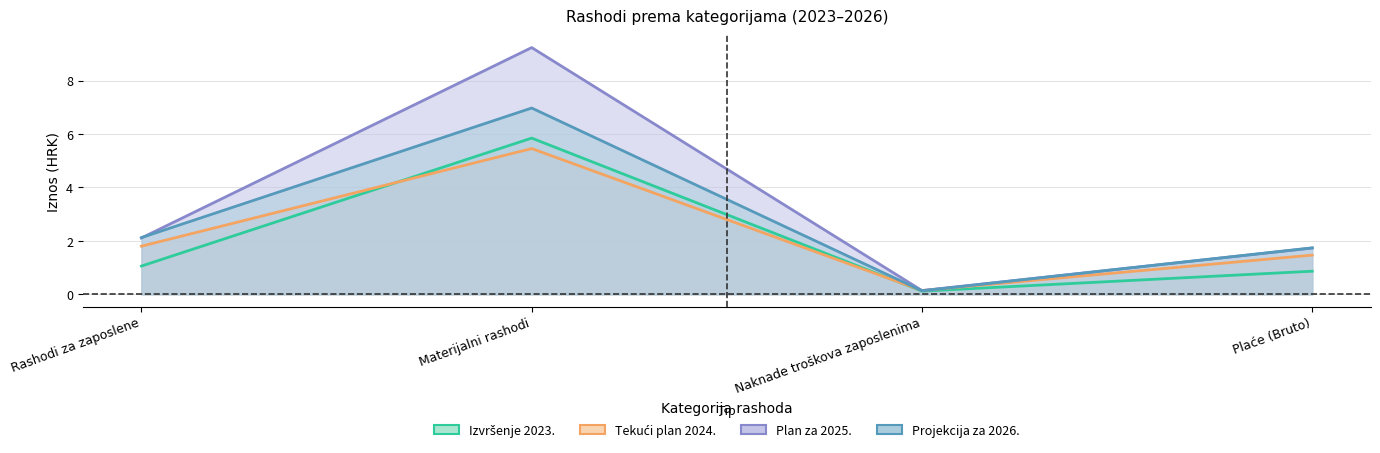

Reading left to right, list all the values displayed in this chart.

Izvršenje 2023.: 1.1	5.8	0.1	0.9
Tekući plan 2024.: 1.8	5.5	0.1	1.5
Plan za 2025.: 2.1	9.2	0.1	1.7
Projekcija za 2026.: 2.1	7.0	0.1	1.7